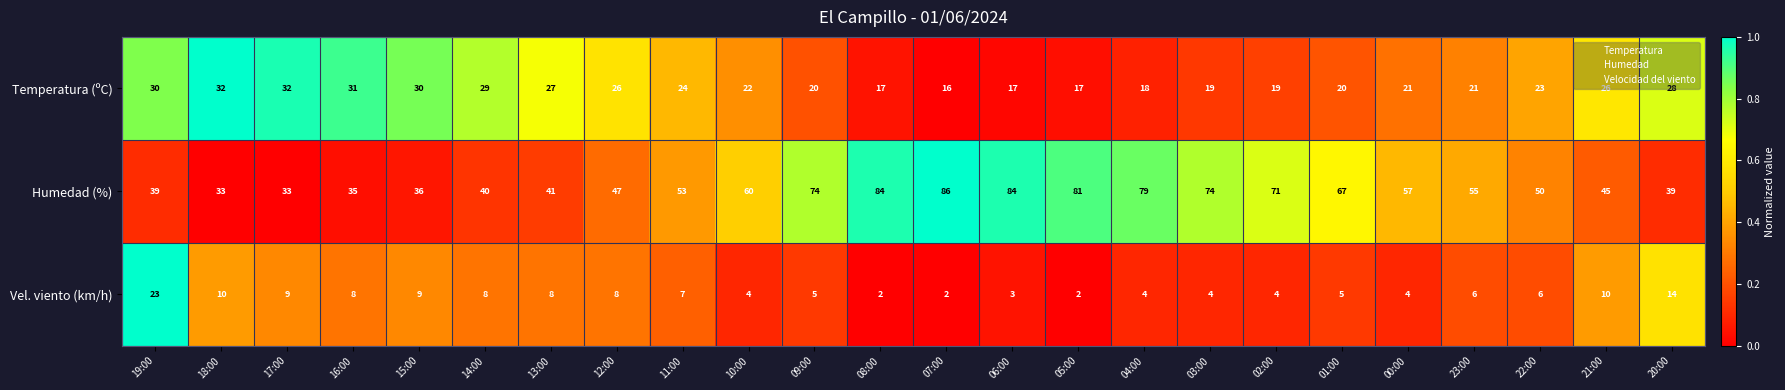

Which series has the largest total across all categories?

Humedad (%)